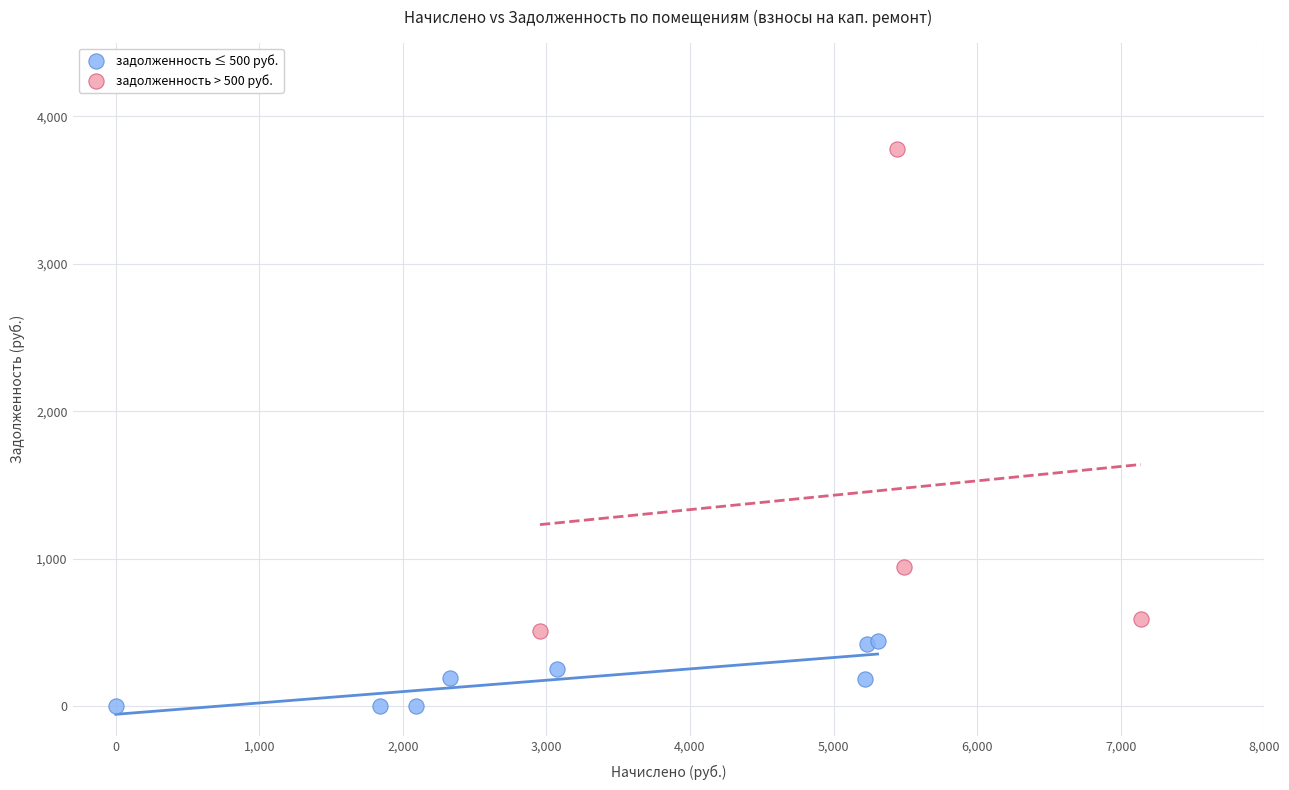

Which series reaches the minimum Y coordinate?

задолженность ≤ 500 руб.